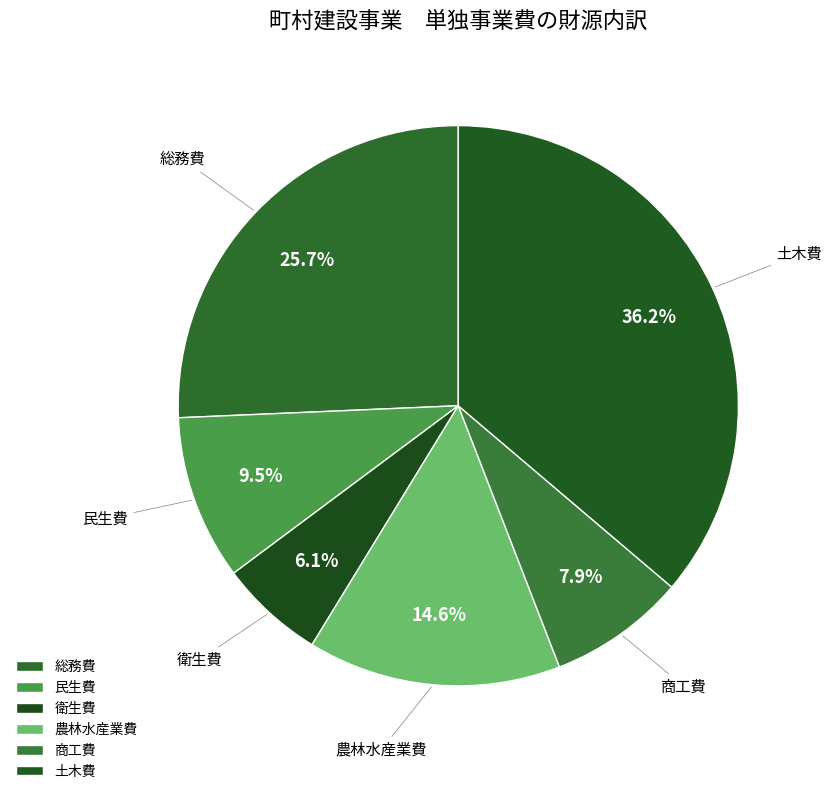

Combined, do 総務費 and 衛生費 account for over 50%?

No